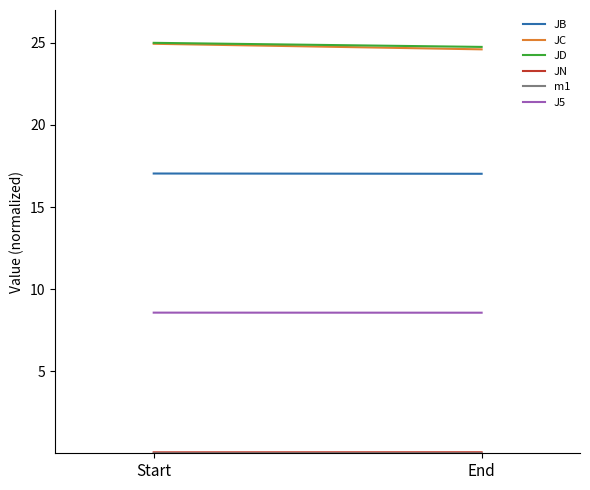

At which label is J5 closest to 8?

End